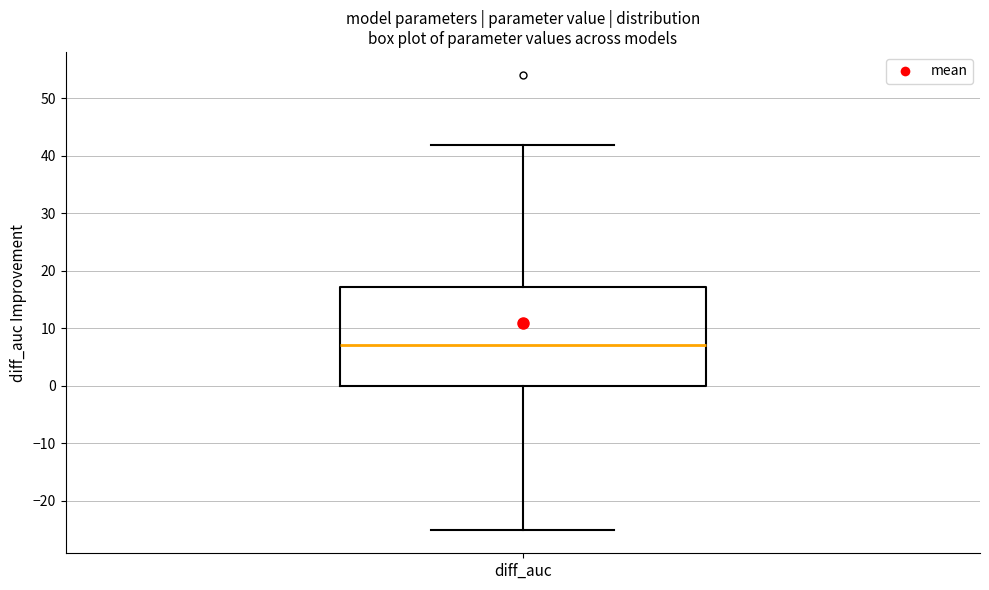

Read this box plot against the y-axis: the position of the median line, the range covered by the box, and the ends of both whiskers. The values are not printed on the chart, so give them approximately, as read against the axis.

median 7, box 0 to 17, whiskers -25 to 42